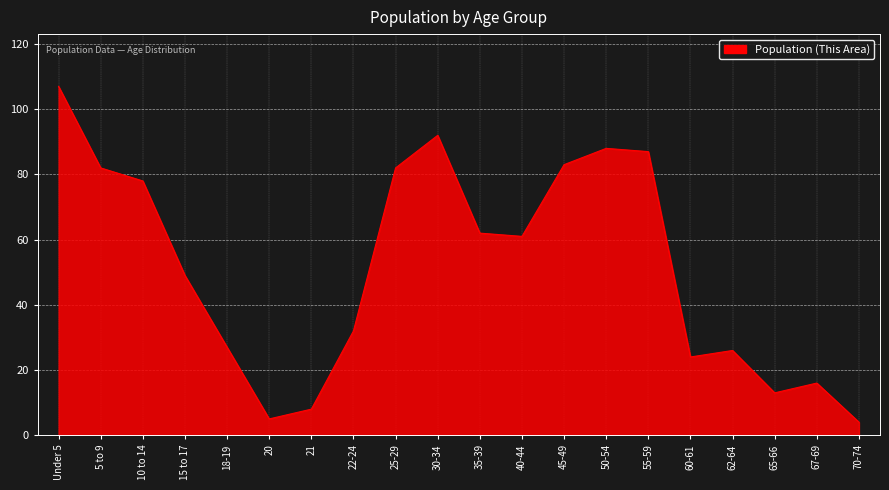

What is the change in value from 10 to 14 to 65-66?

-65